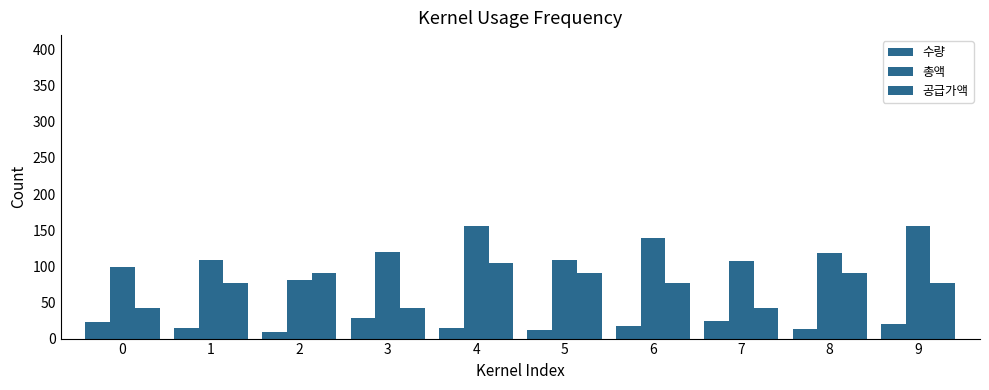

Reading left to right, transcribe all the data shown in this chart.

수량: 23.0	14.0	9.0	28.0	15.0	12.0	18.0	25.0	13.0	20.0
총액: 98.4	108.6	81.5	119.8	156.3	108.7	139.7	107.0	117.8	155.2
공급가액: 42.8	77.6	90.6	42.8	104.2	90.6	77.6	42.8	90.6	77.6